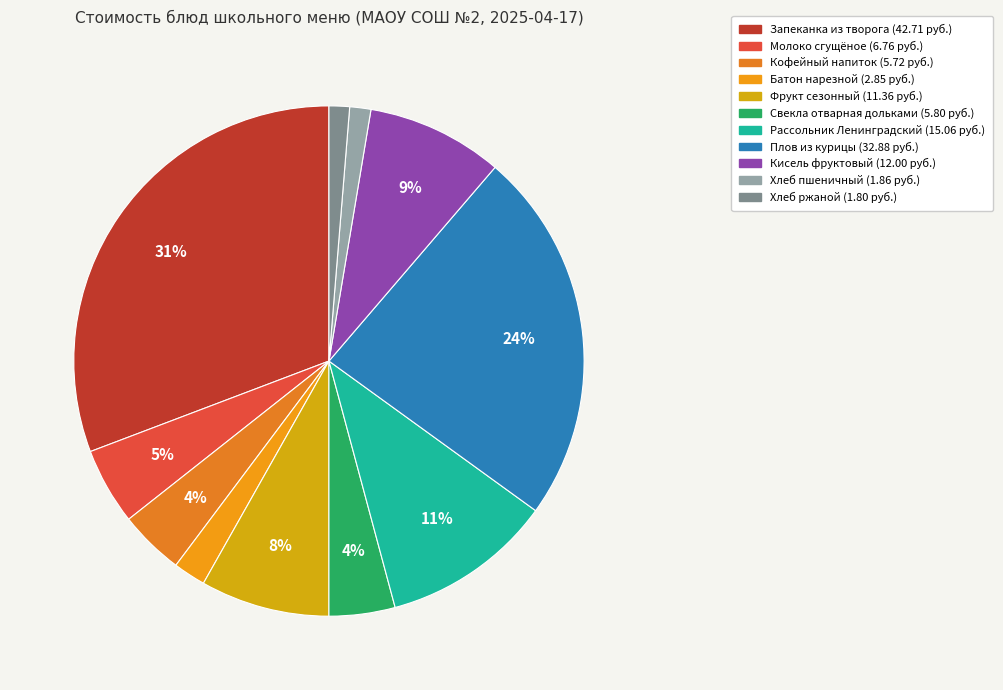

Which slice is the largest?

Запеканка из творога